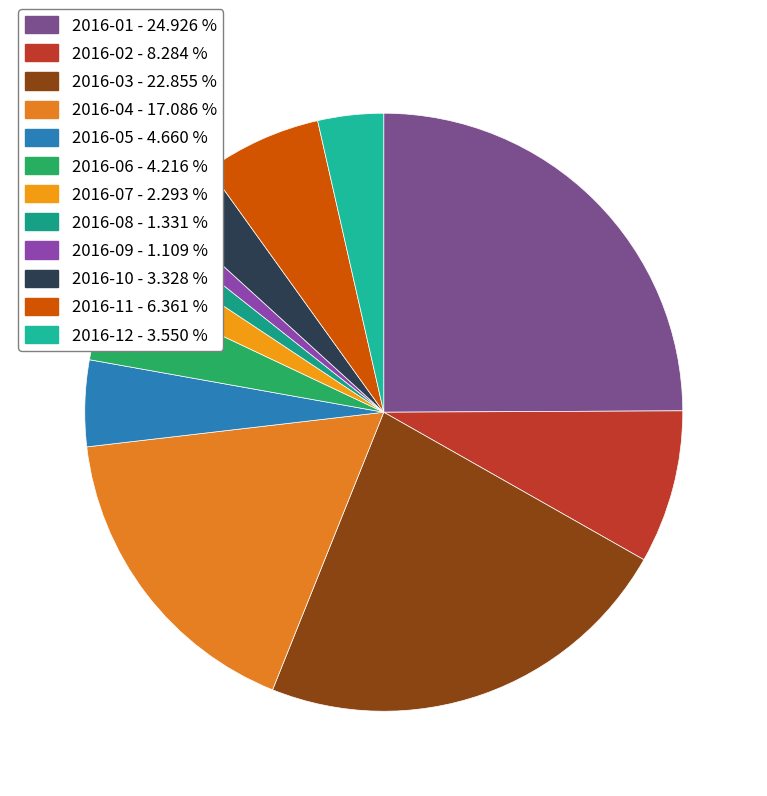

To the nearest percent, what is the difference between the 2016-06 and 2016-12 slice percentages?

1%